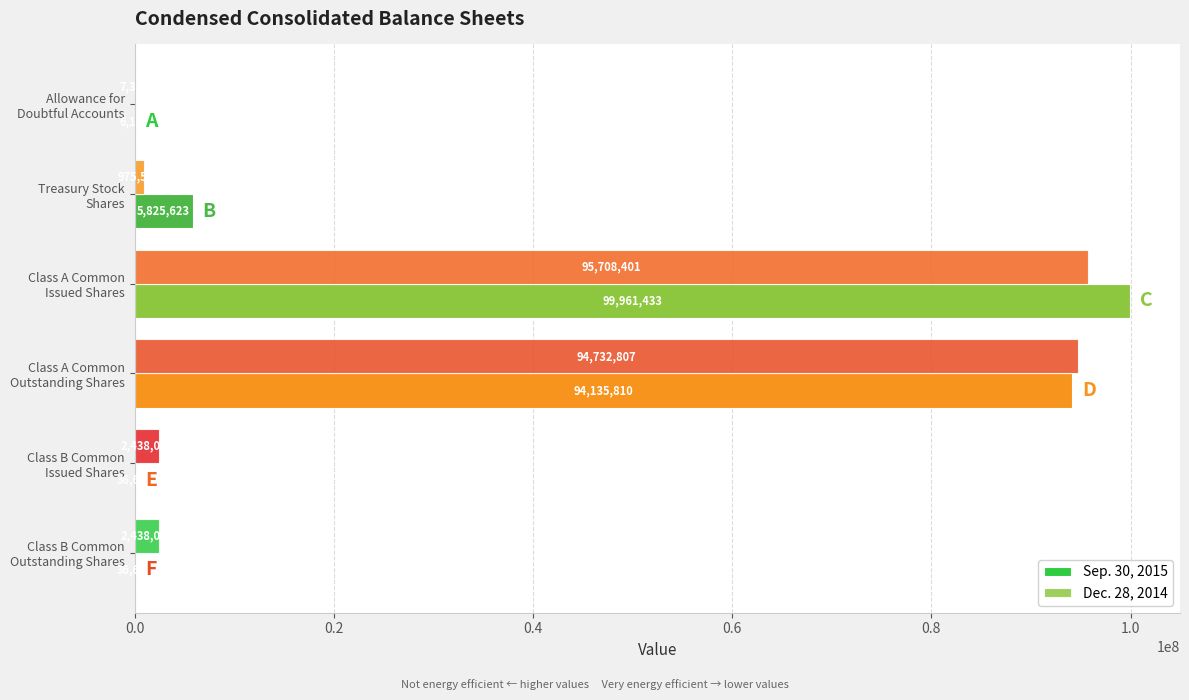

Count the number of data series in this chart.

2